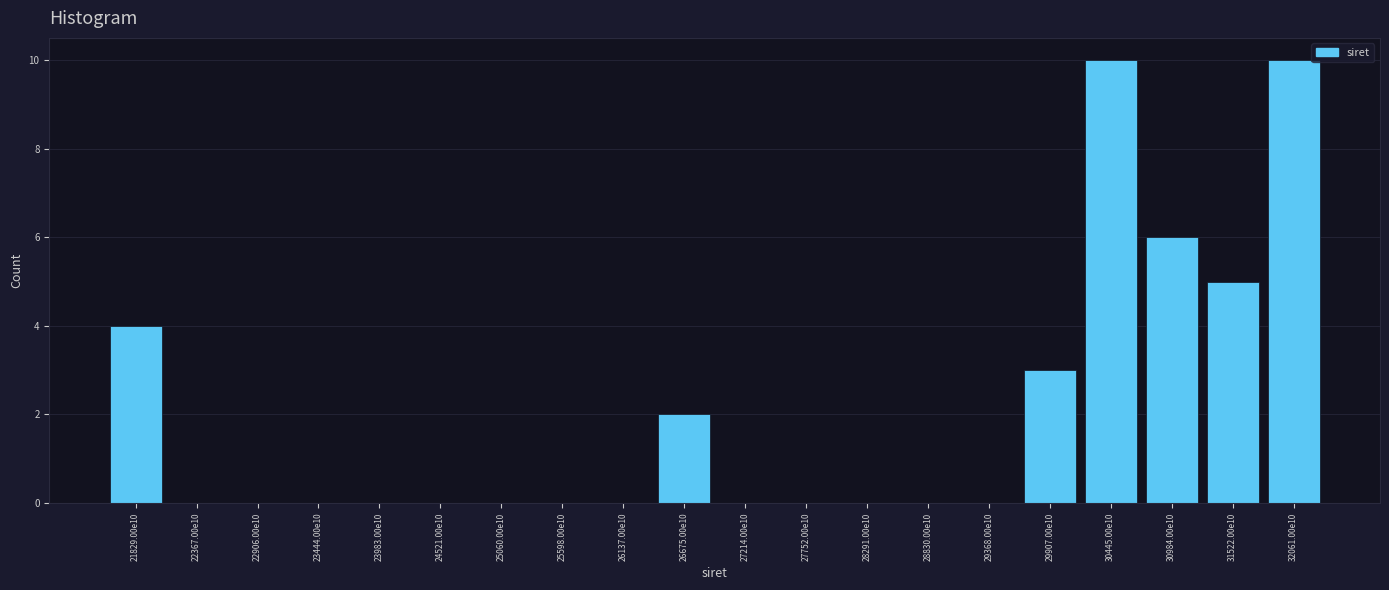

Reading left to right, what are all the values shown in this chart?

21829.00e10=4	22367.00e10=0	22906.00e10=0	23444.00e10=0	23983.00e10=0	24521.00e10=0	25060.00e10=0	25598.00e10=0	26137.00e10=0	26675.00e10=2	27214.00e10=0	27752.00e10=0	28291.00e10=0	28830.00e10=0	29368.00e10=0	29907.00e10=3	30445.00e10=10	30984.00e10=6	31522.00e10=5	32061.00e10=10